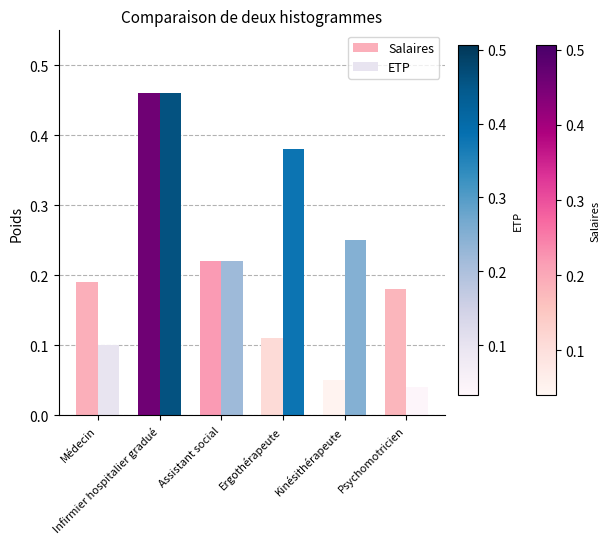

Is the value of ETP at Psychomotricien greater than the value of Salaires at Kinésithérapeute?

No